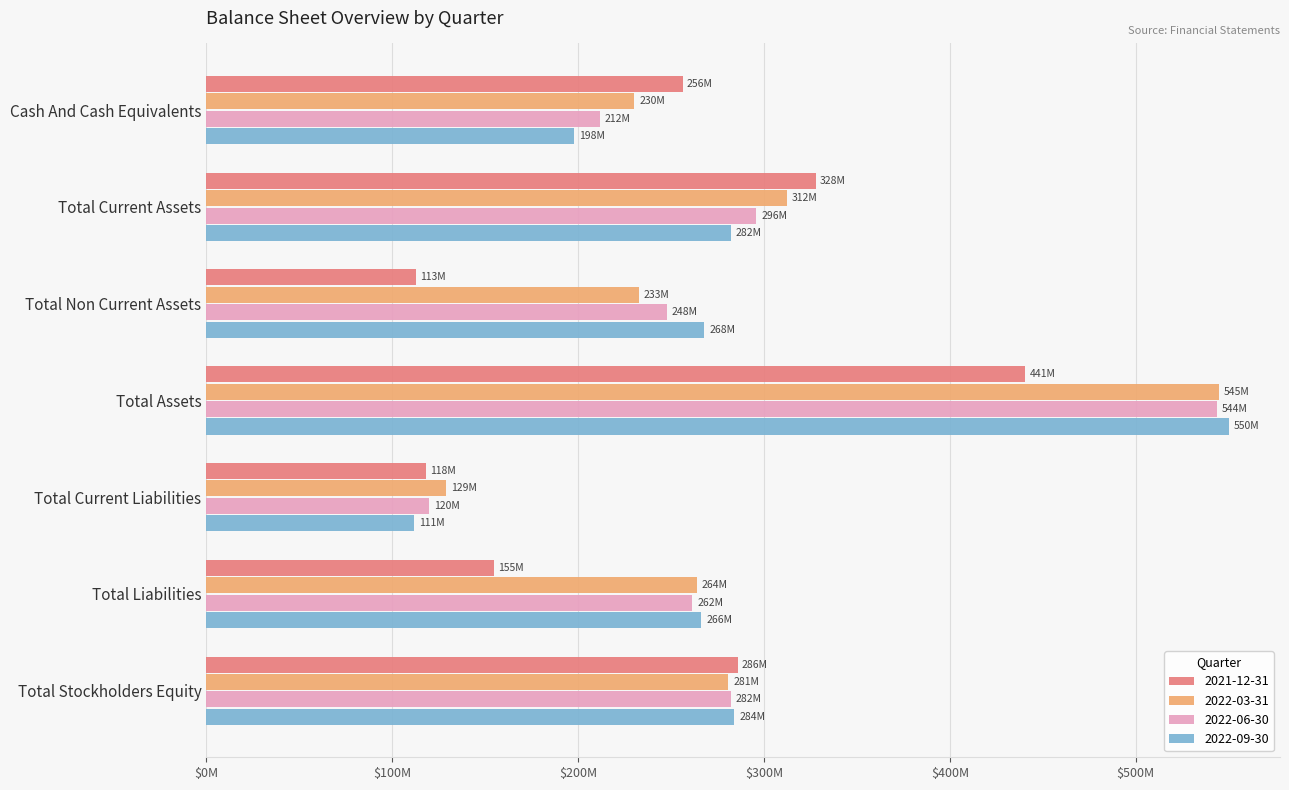

Which series has the largest total across all categories?

2022-03-31